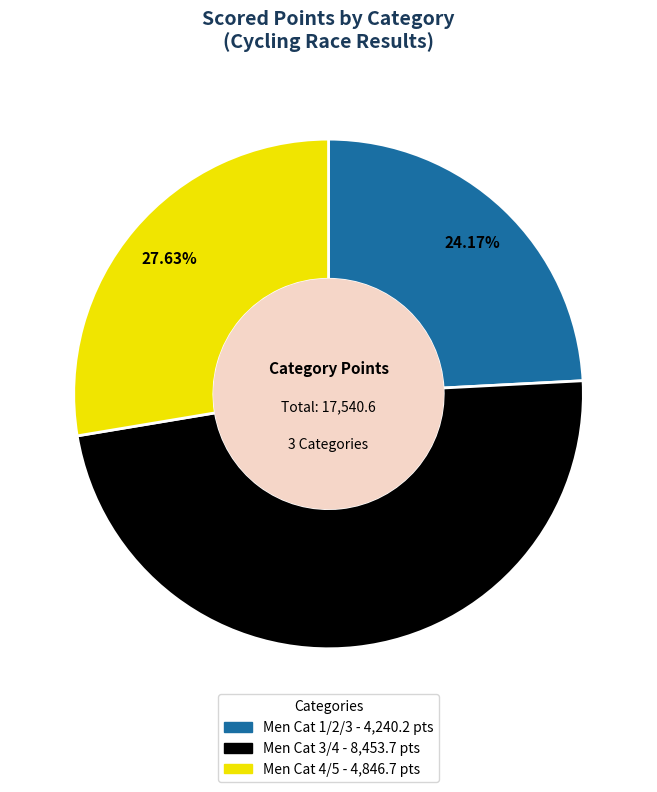

To the nearest percent, what percentage of the pie is Men Cat 3/4?

48%